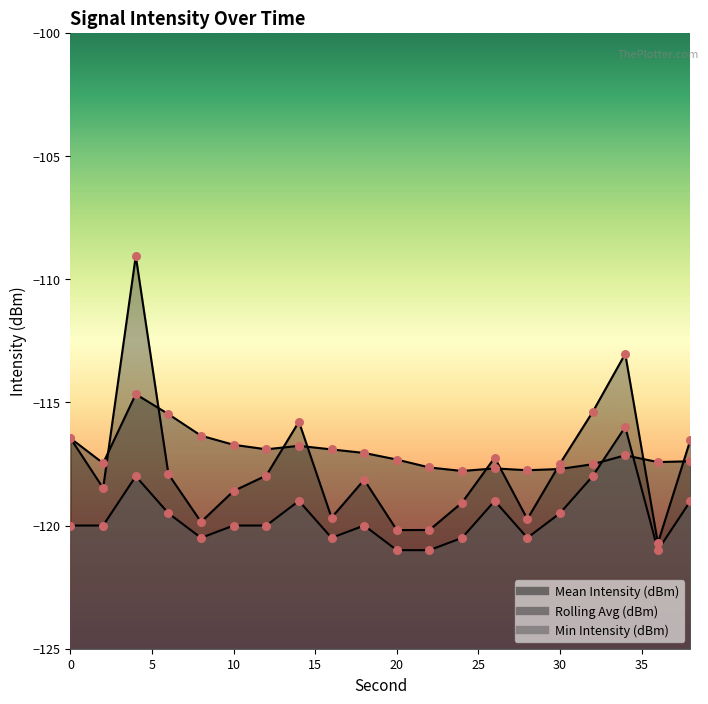

At which category is the sum across all series the highest?

4